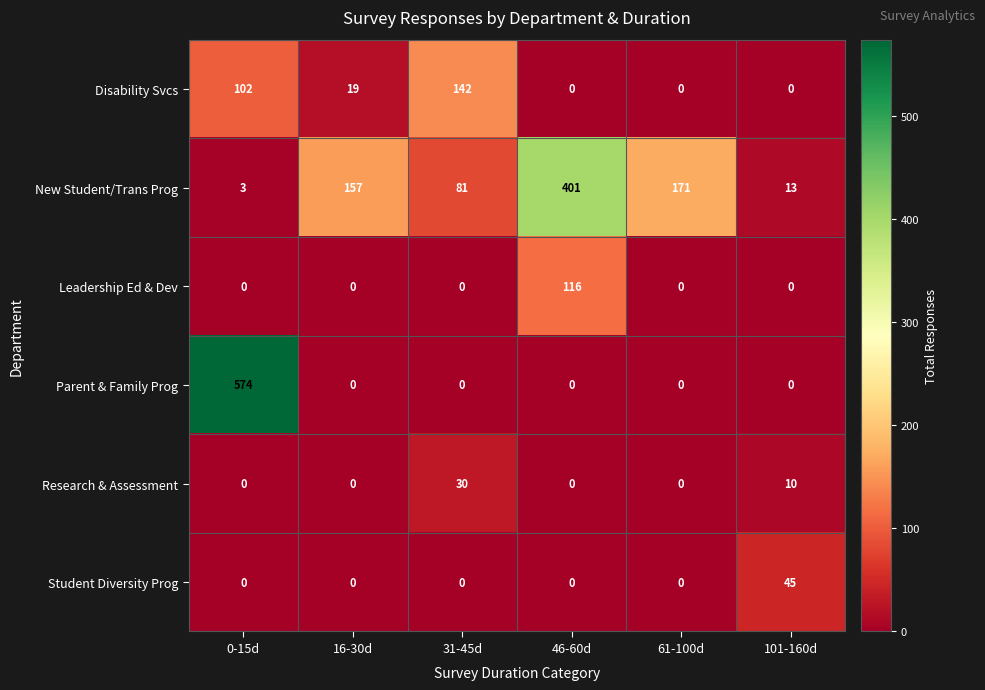

Which series changed the most between 0-15d and 61-100d?

Parent & Family Prog